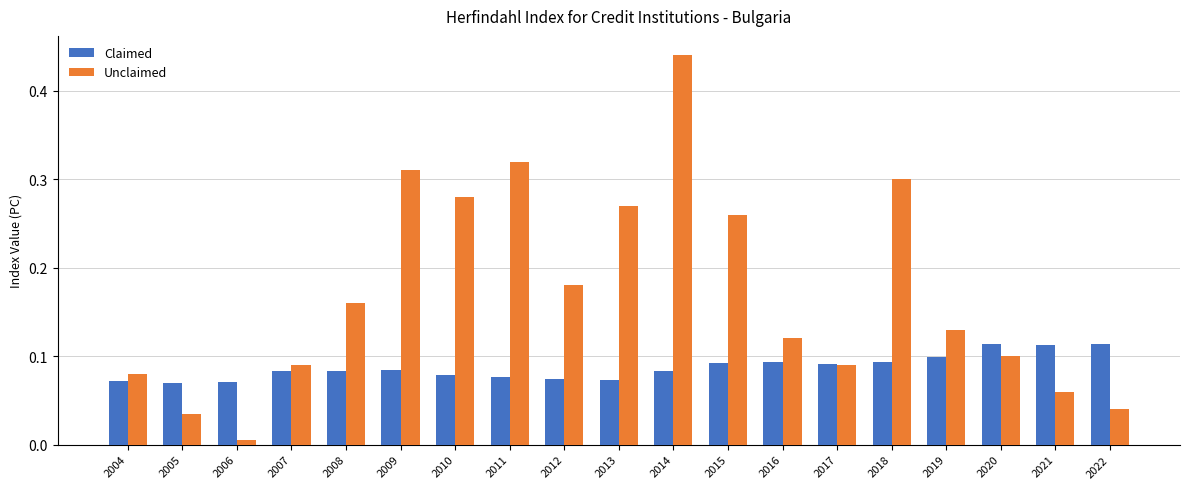

Between 2007 and 2009, which series saw the biggest shift?

Unclaimed